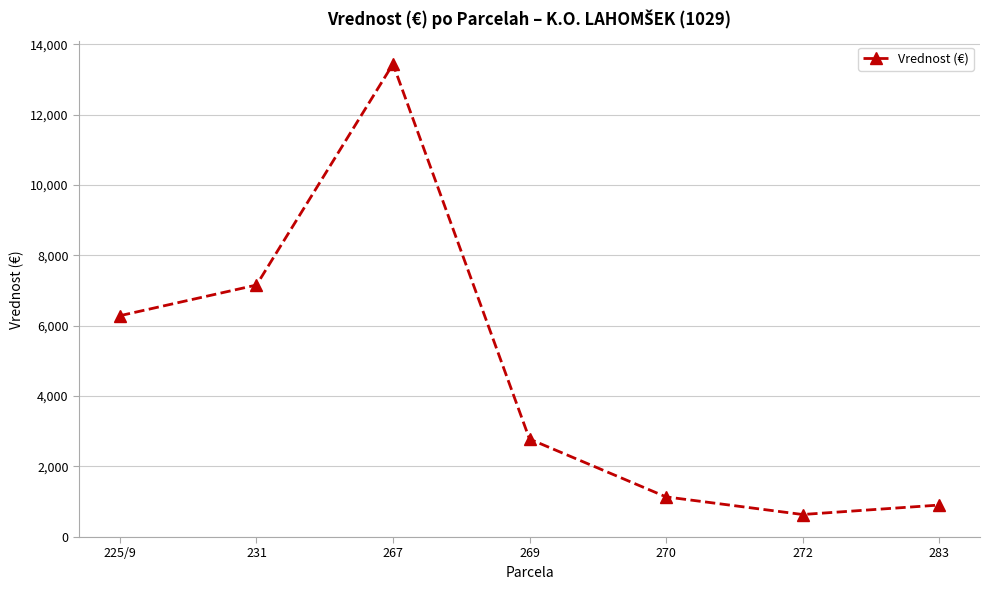

What is the difference between the values at 269 and 270?

1643.3